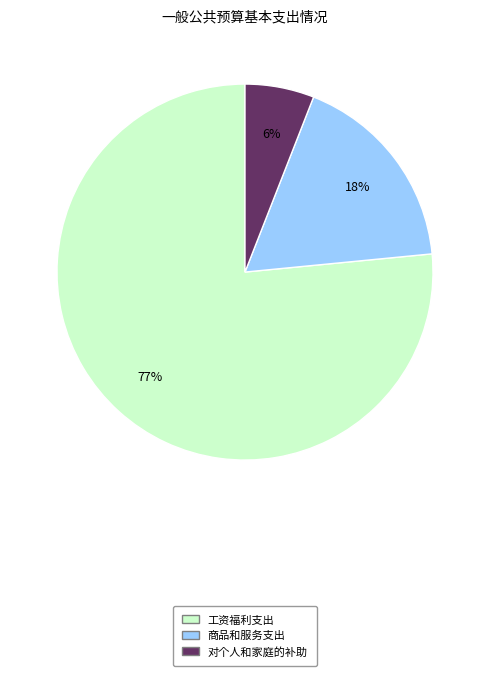

To the nearest percent, what portion does 商品和服务支出 represent?

18%